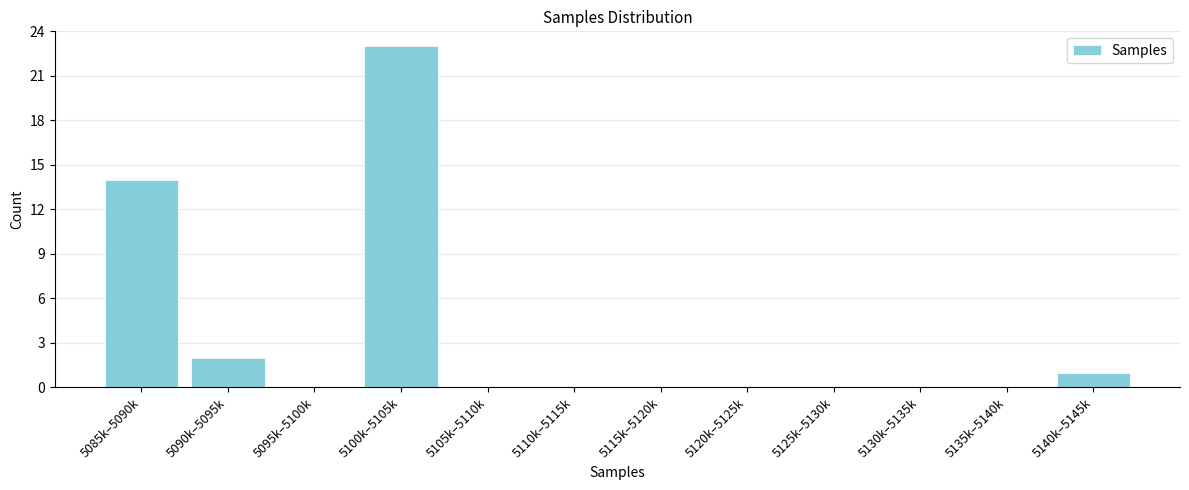

Reading left to right, extract all data points from this chart.

5085k–5090k=14	5090k–5095k=2	5095k–5100k=0	5100k–5105k=23	5105k–5110k=0	5110k–5115k=0	5115k–5120k=0	5120k–5125k=0	5125k–5130k=0	5130k–5135k=0	5135k–5140k=0	5140k–5145k=1